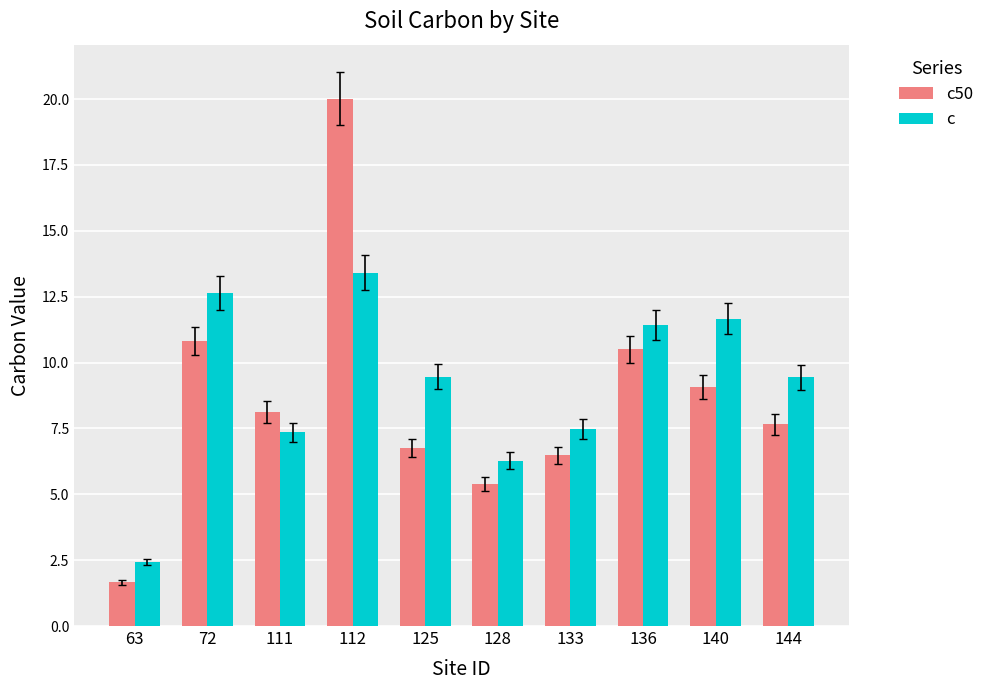

How many groups of bars are there?

10